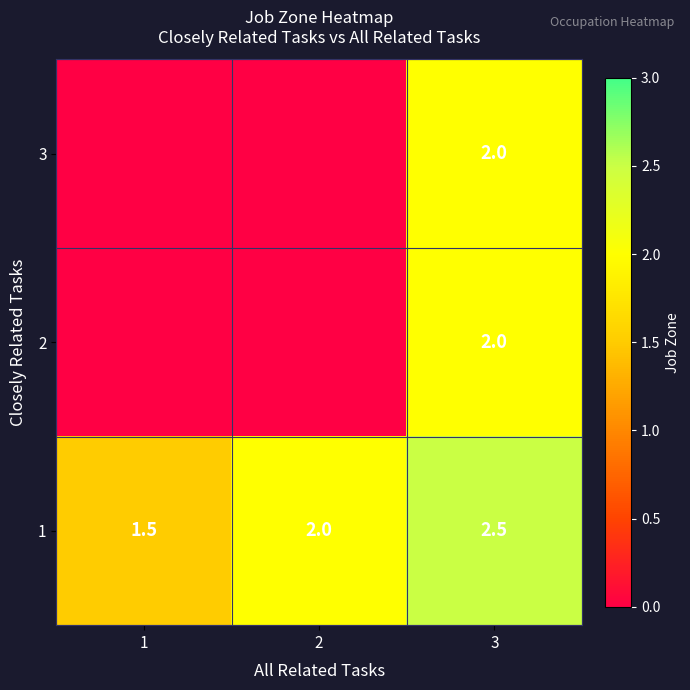

What is the total value across all series at 2?

2.0